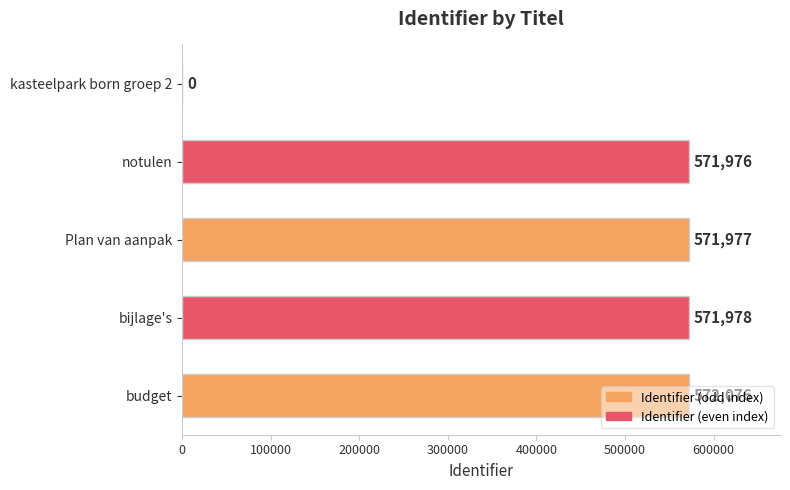

Which has a higher value, Plan van aanpak or notulen?

Plan van aanpak